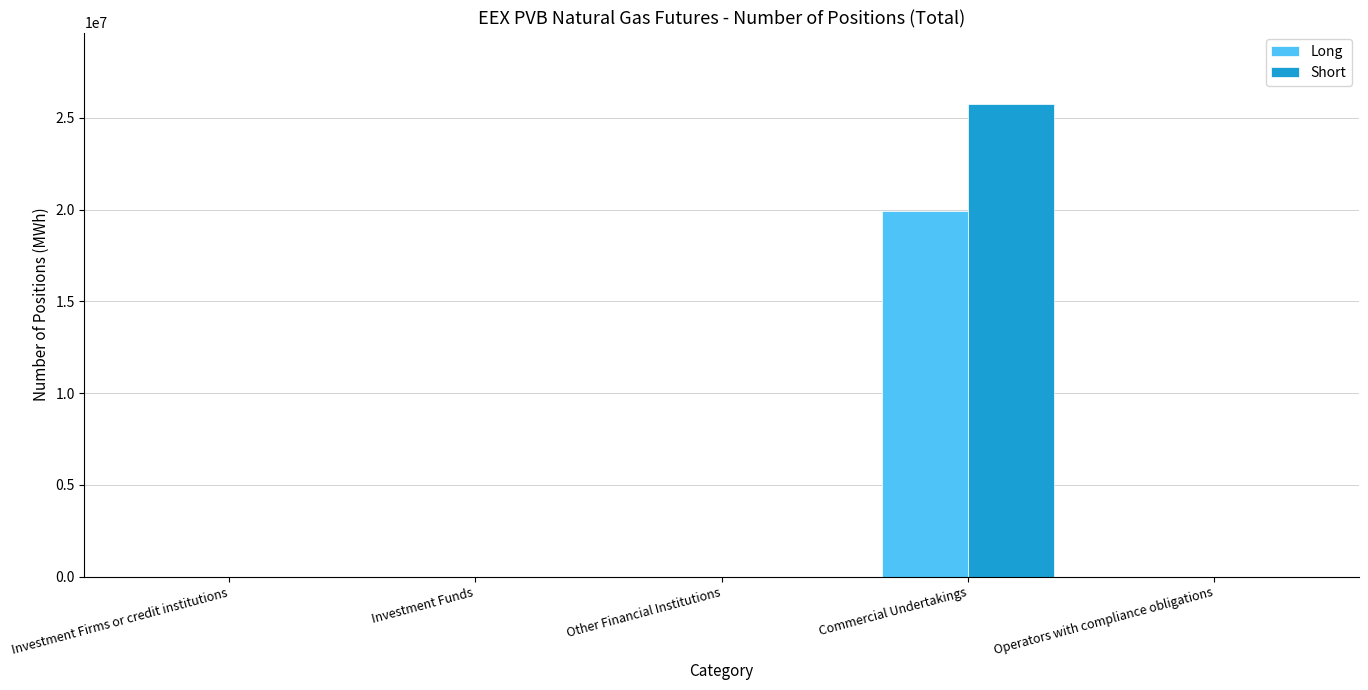

What is the average value of the Short series?

5157760